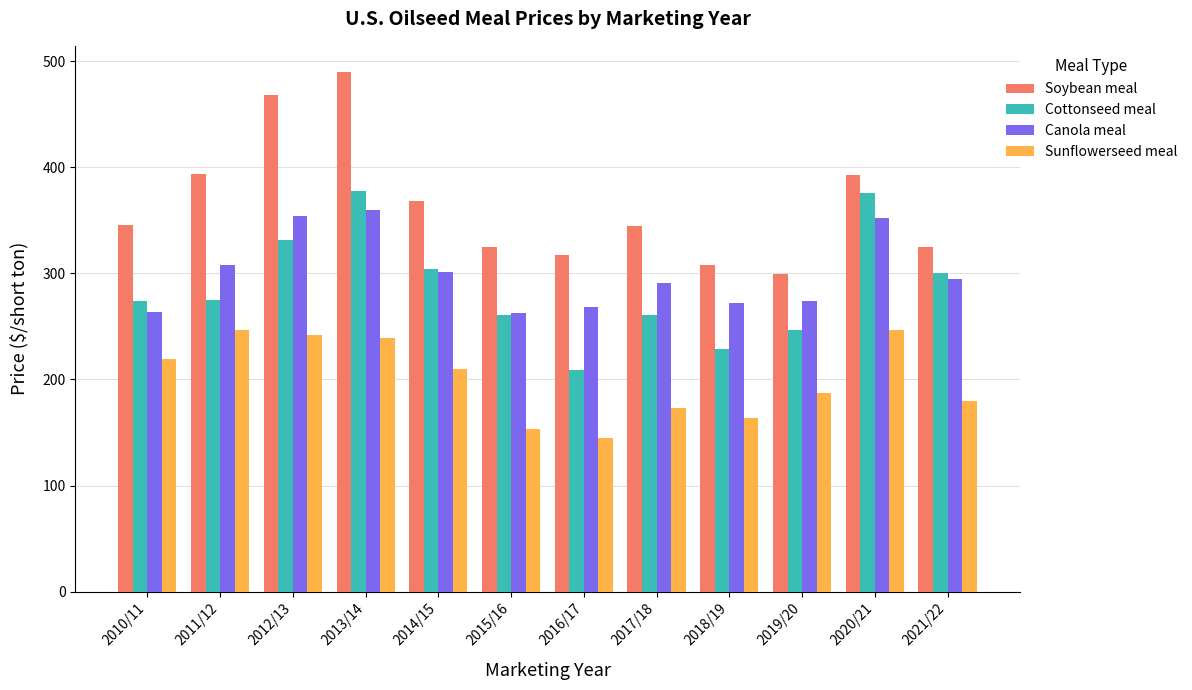

How many bars are there in each group?

4